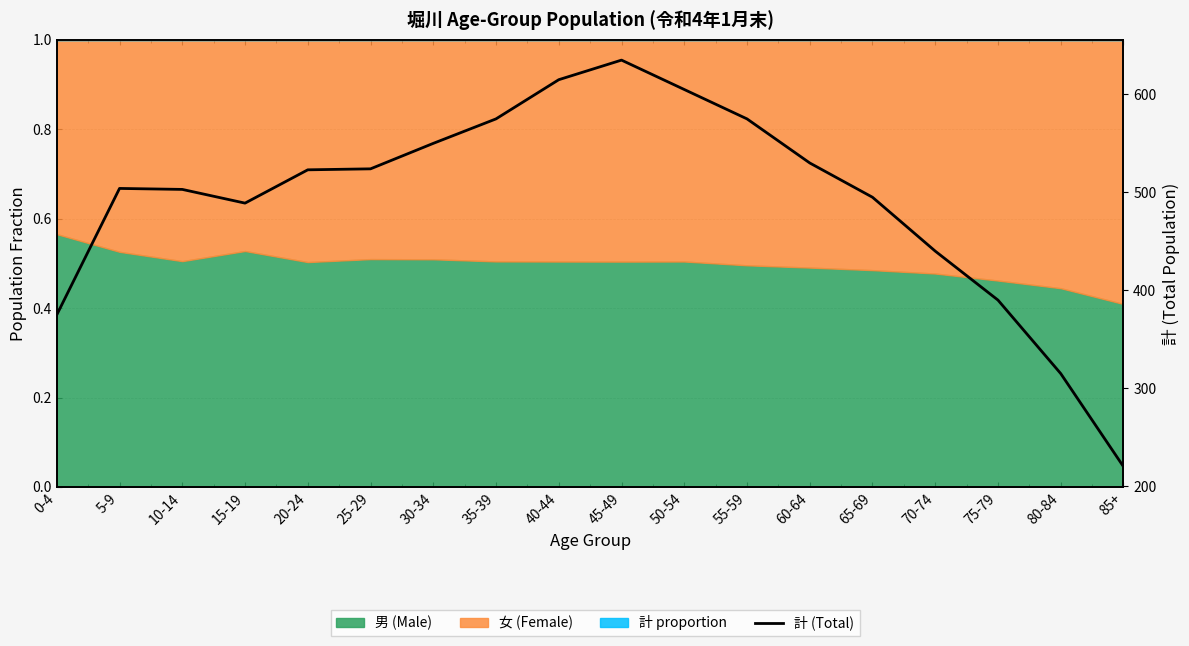

List the labels in order of value, smallest first.

85+, 80-84, 0-4, 75-79, 70-74, 15-19, 65-69, 10-14, 5-9, 20-24, 25-29, 60-64, 30-34, 35-39, 55-59, 50-54, 40-44, 45-49